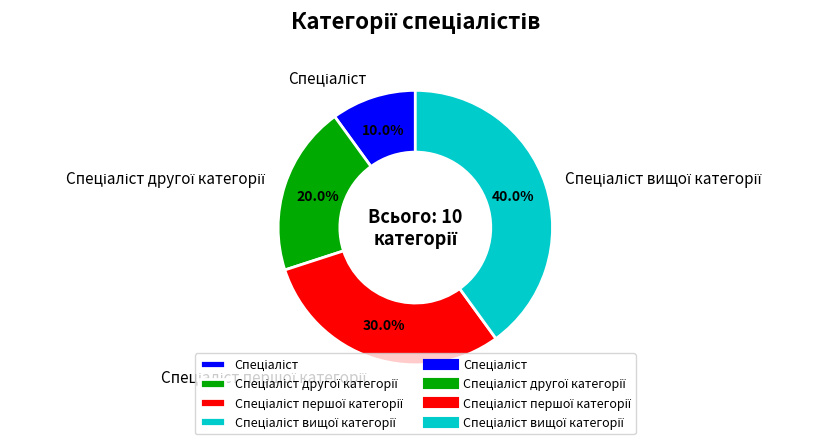

Is there any slice that represents more than half of the pie?

No